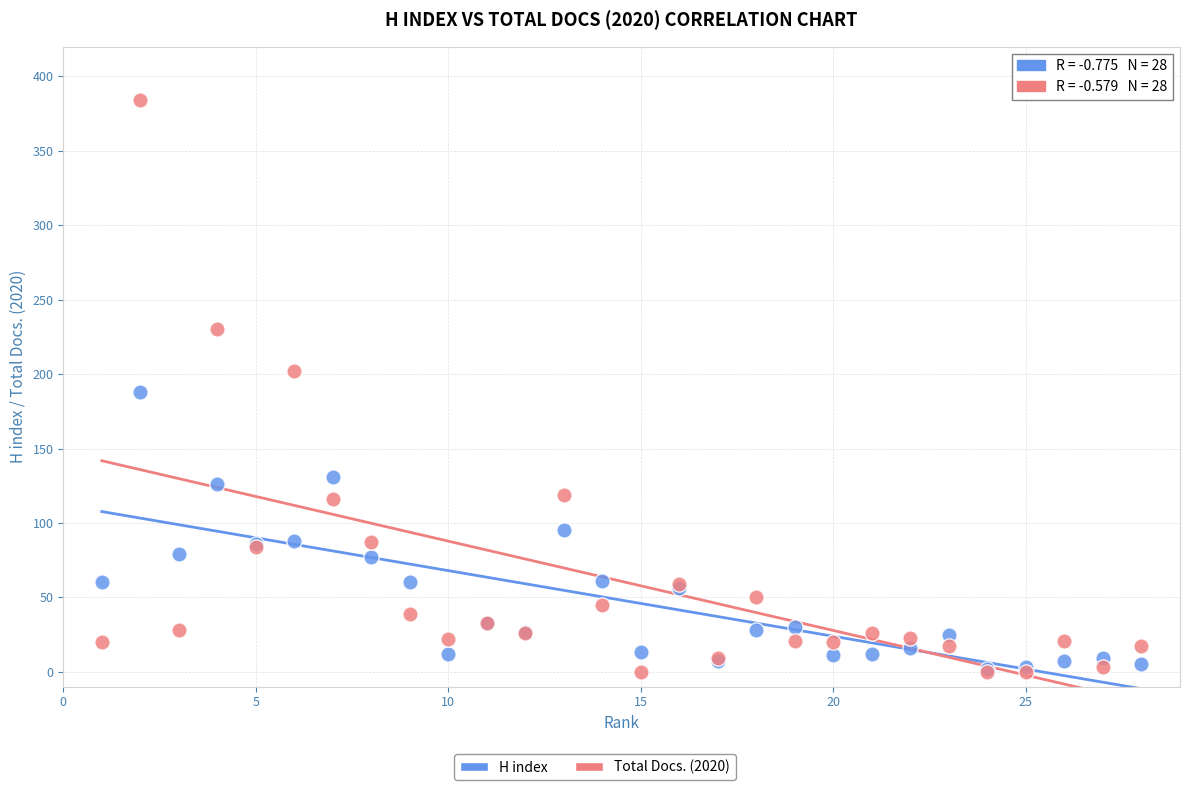

Which series contains the highest Y value?

Total Docs. (2020)